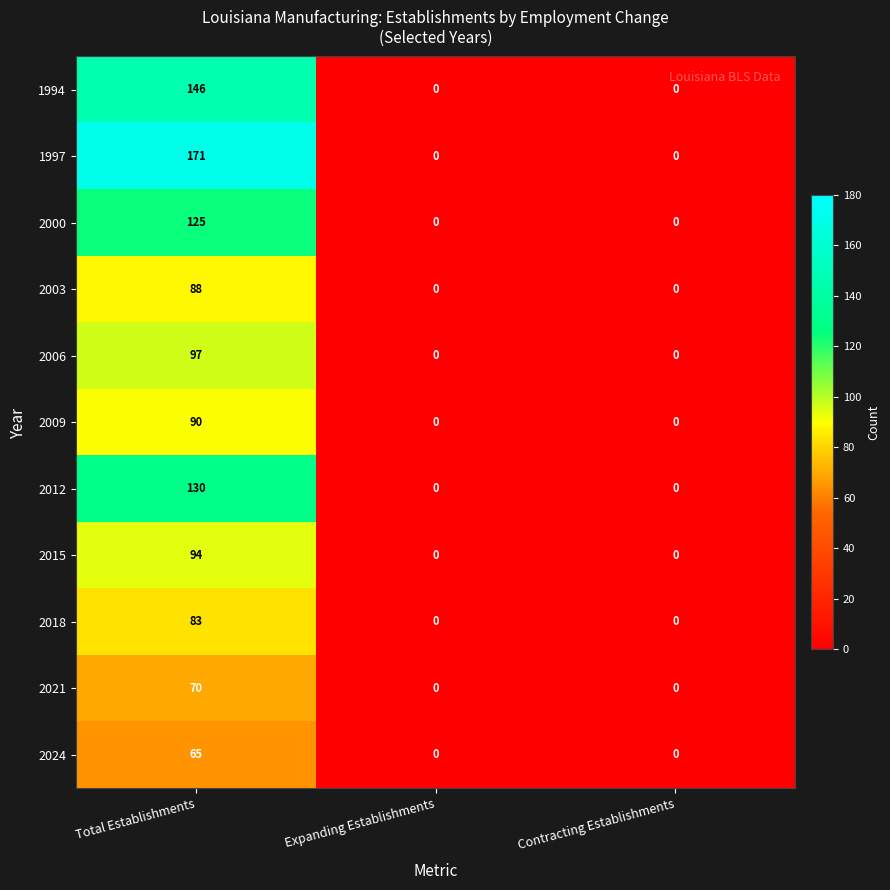

Which series has the widest spread of values?

1997